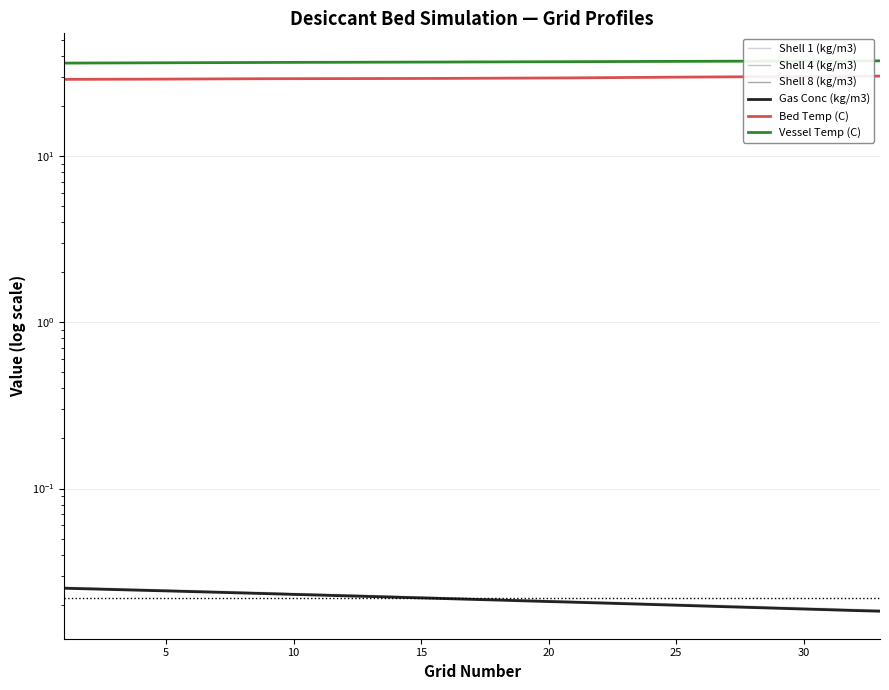

The value of Shell 4 (kg/m3) at 15 is 0.0. True or false?

False